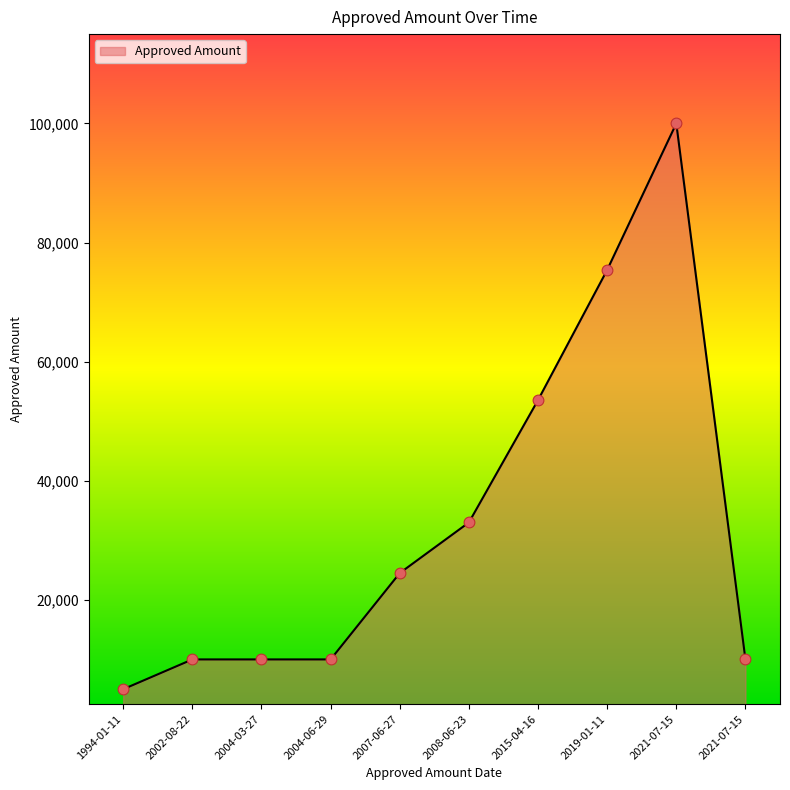

Approximately how many times larger is the value at 1994-01-11 compared to 2004-03-27?

0.5